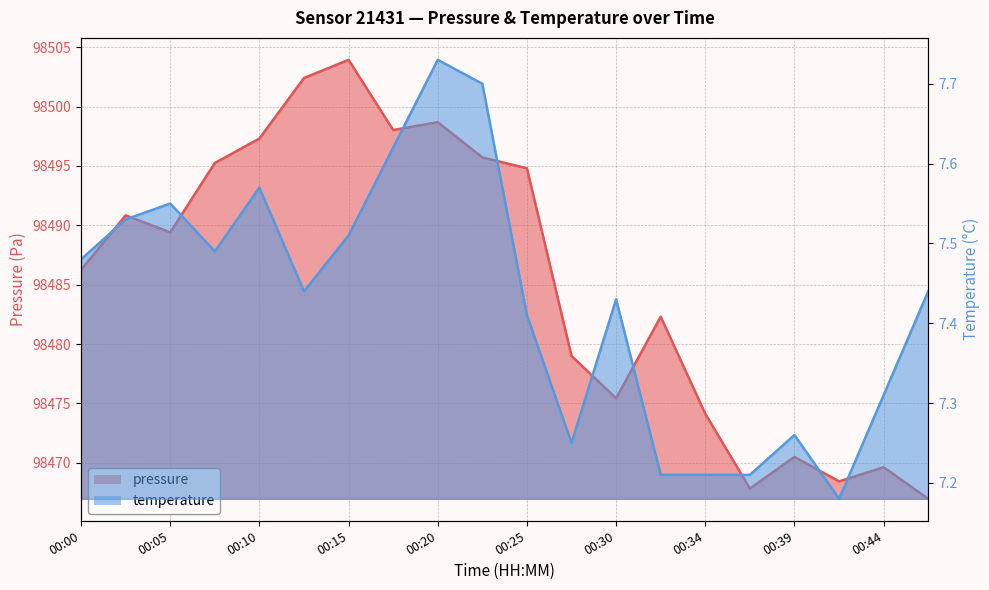

List the labels in order of pressure value, largest first.

00:15, 00:12, 00:20, 00:17, 00:10, 00:22, 00:07, 00:25, 00:02, 00:05, 00:00, 00:32, 00:27, 00:30, 00:34, 00:39, 00:44, 00:42, 00:37, 00:47